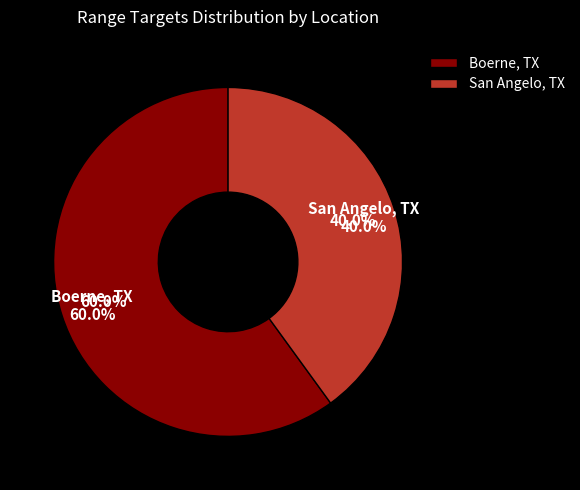

To the nearest percent, what percentage of the pie is San Angelo, TX?

40%